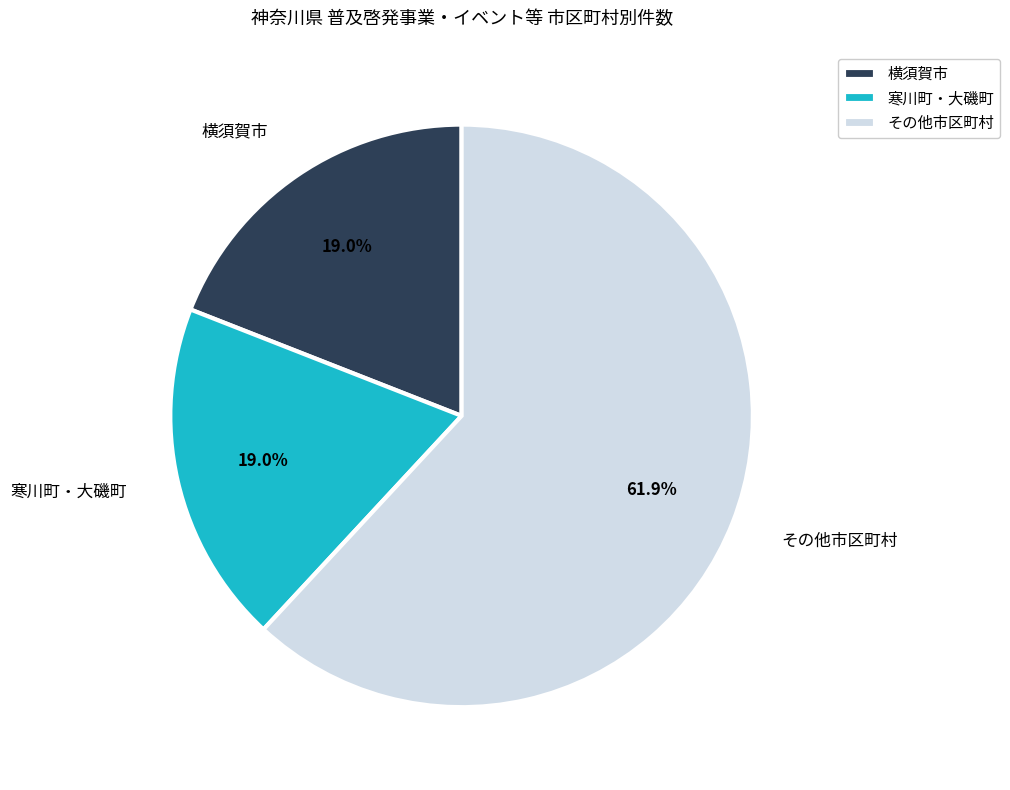

How many slices are in this pie chart?

3